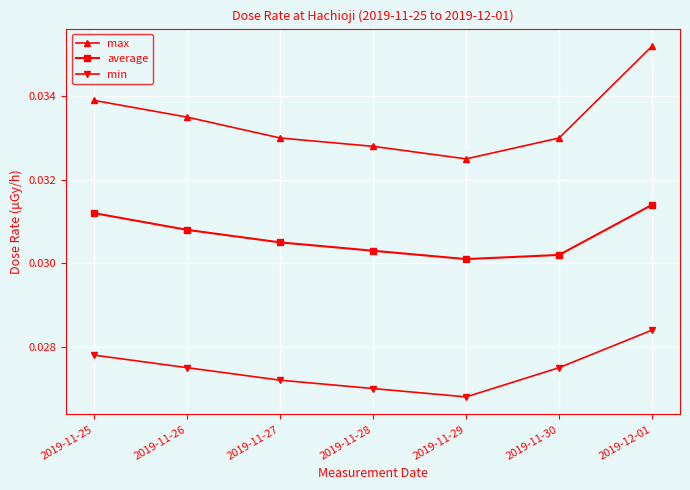

Is the value of max at 2019-11-28 greater than the value of average at 2019-11-28?

Yes